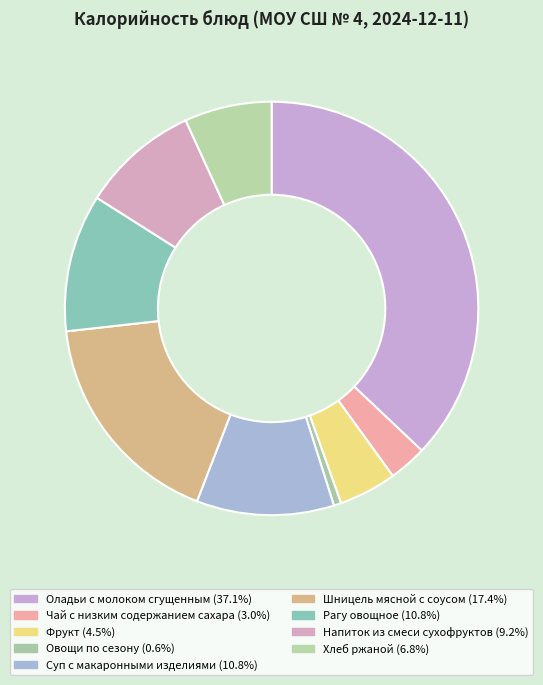

Count the number of slices in the pie.

9